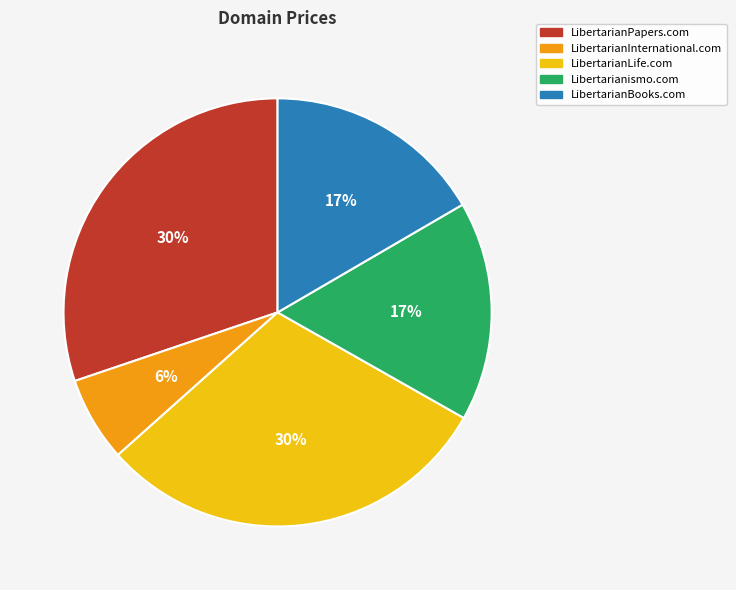

Which category has the smallest portion of the pie?

LibertarianInternational.com